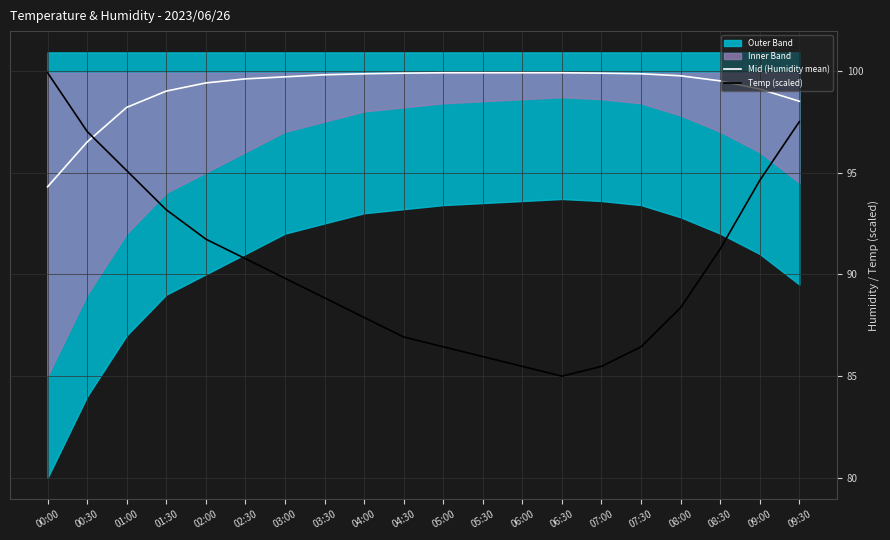

Is it true that Temp (scaled) equals 91.2 at 08:30?

True